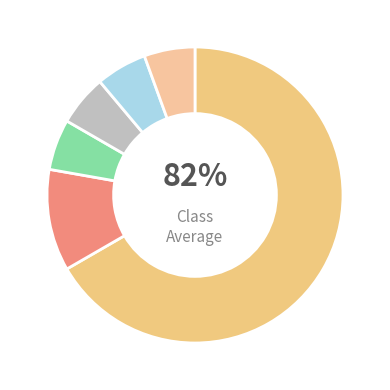

What percentage is NOT represented by مدیریت?

88.9%